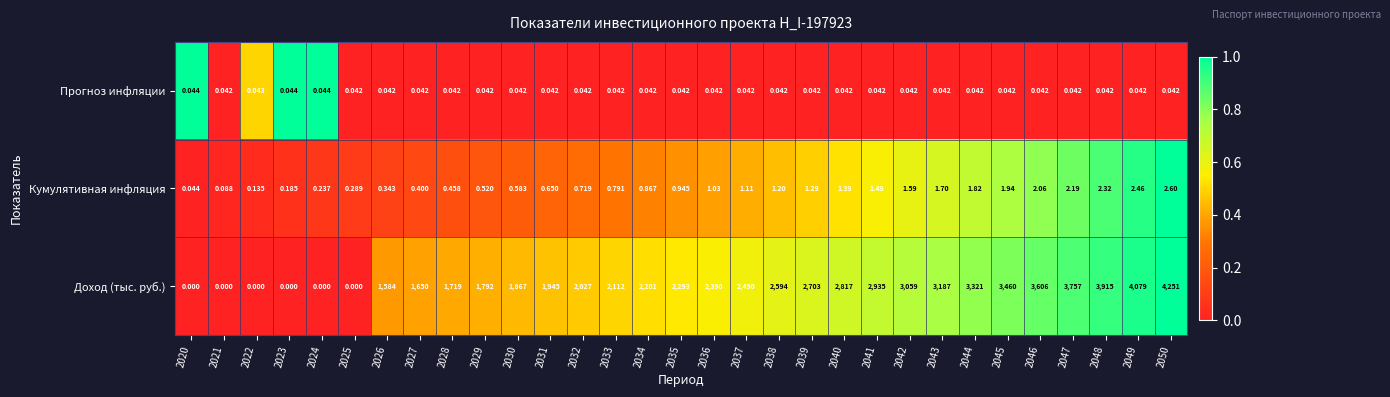

At 2032, list the series in order from largest to smallest.

Доход (тыс. руб.), Кумулятивная инфляция, Прогноз инфляции